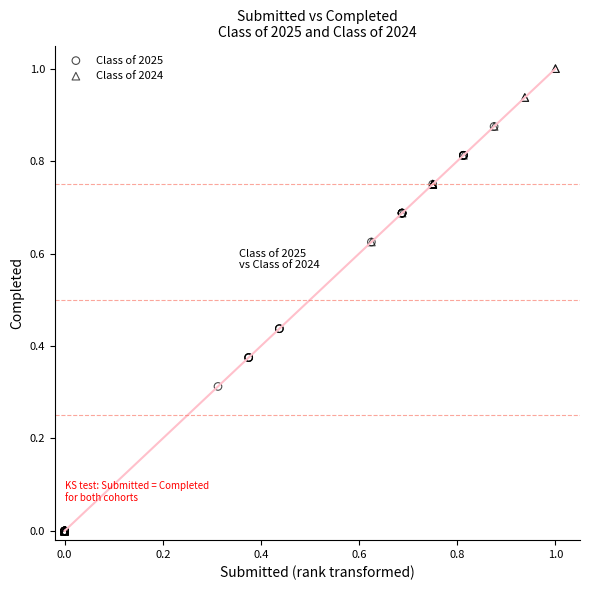

Which series has the largest Y range (max minus min)?

Class of 2024